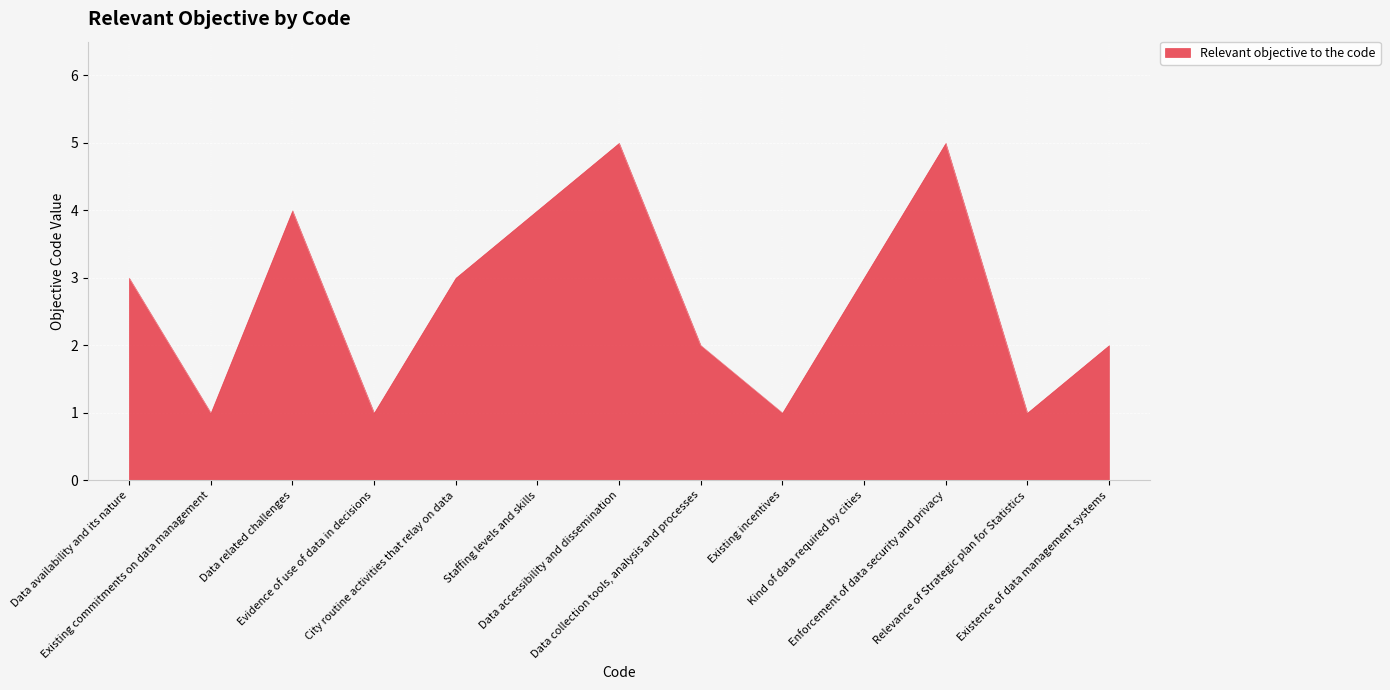

What is the difference between the maximum and minimum values?

4